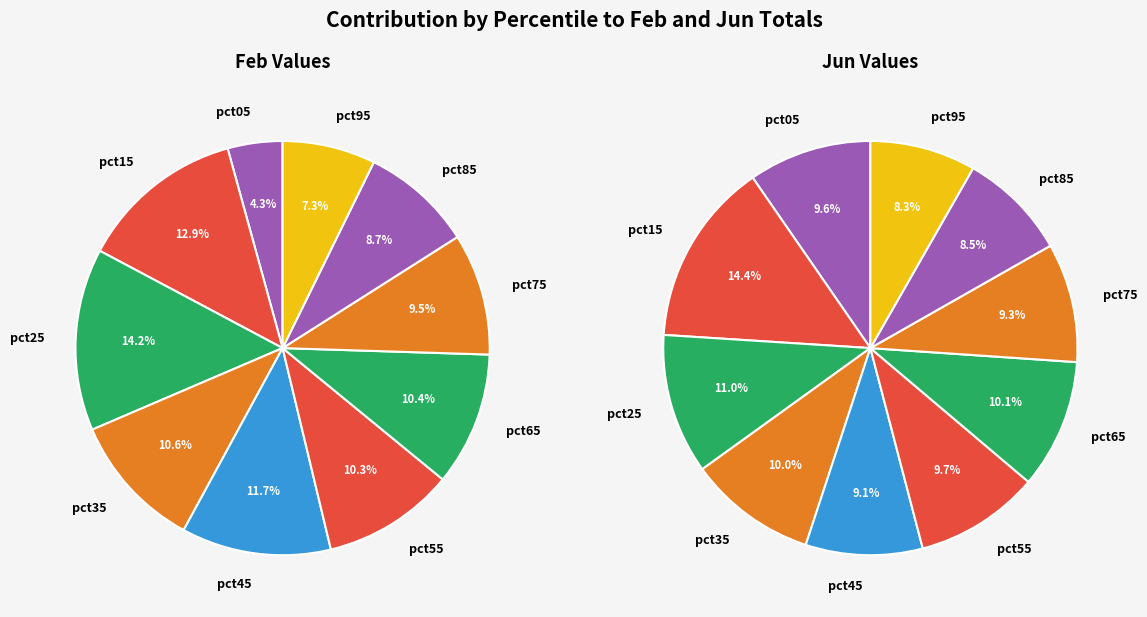

Which has a higher value, values_feb or 5?

5